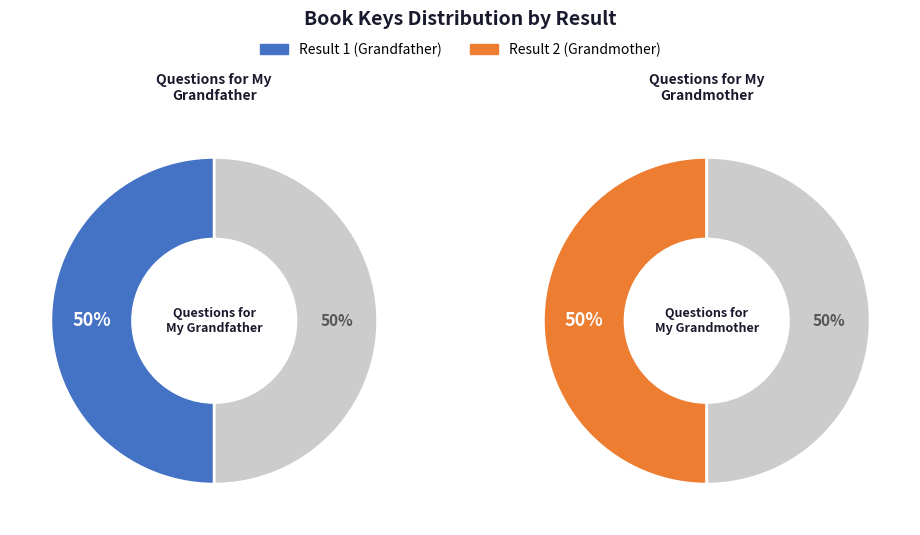

Between 2 and 1, which is larger?

1